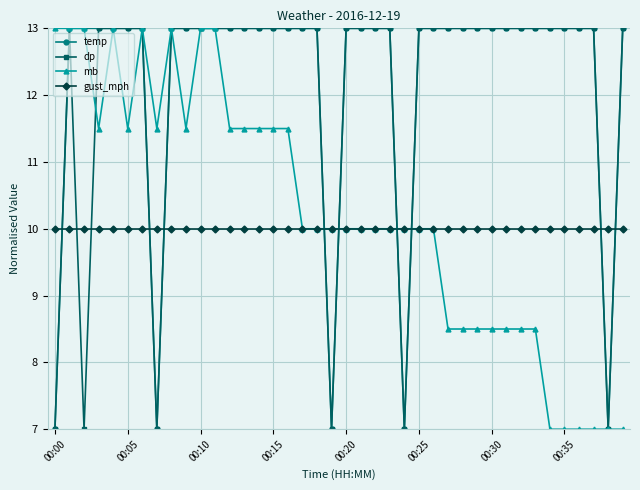

How many dp values are between 13 and 14?

34